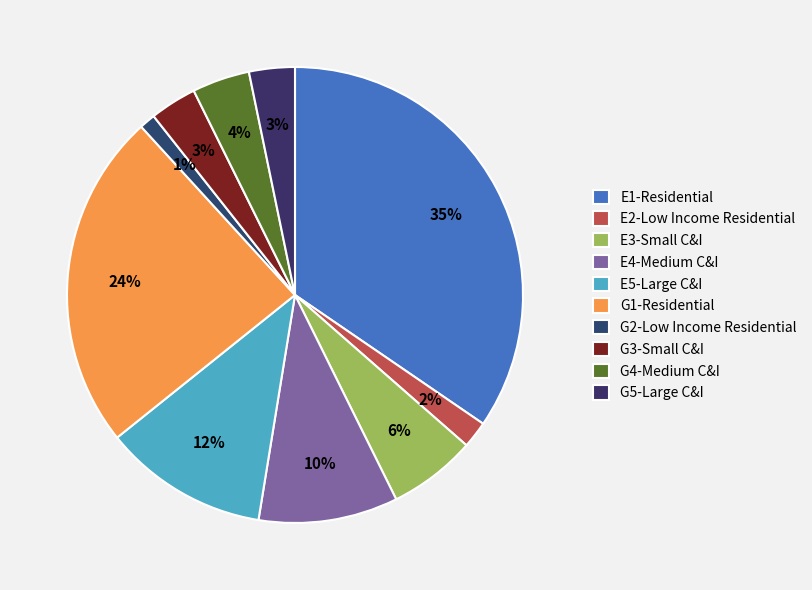

Between E2-Low Income Residential and G4-Medium C&I, which is larger?

G4-Medium C&I